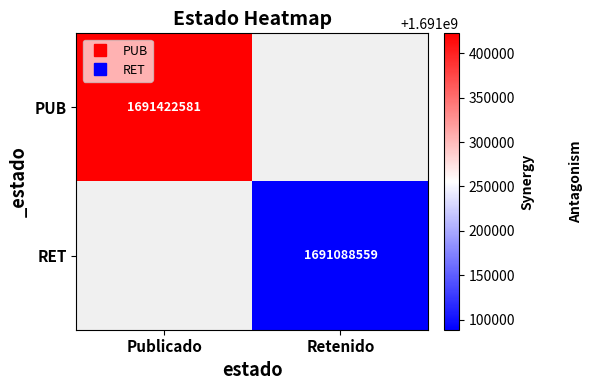

What is the minimum value shown in the chart?

1691088559.0